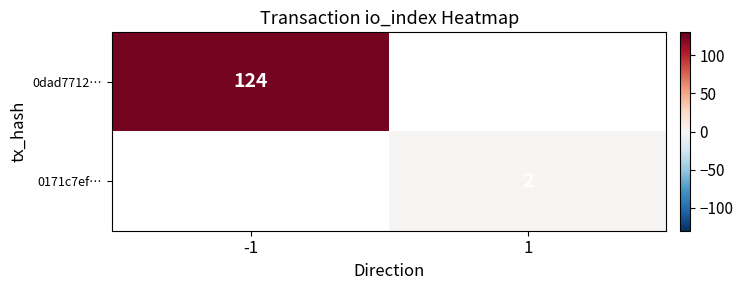

At how many categories does at least one series exceed 111?

1